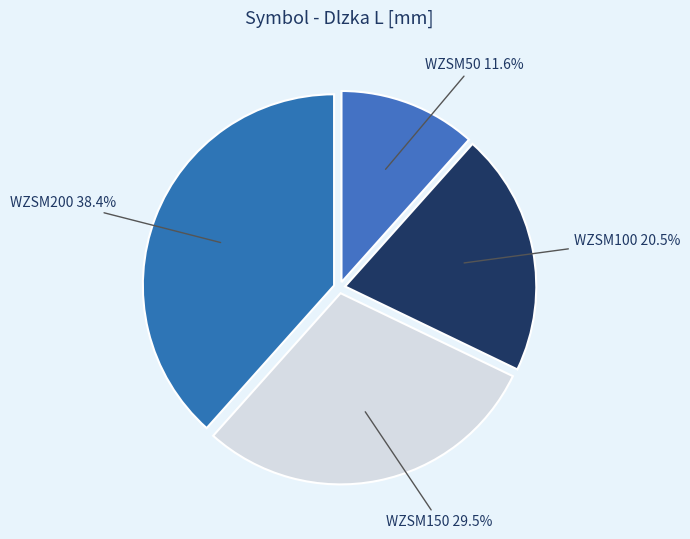

What percentage is NOT represented by WZSM200?

61.6%